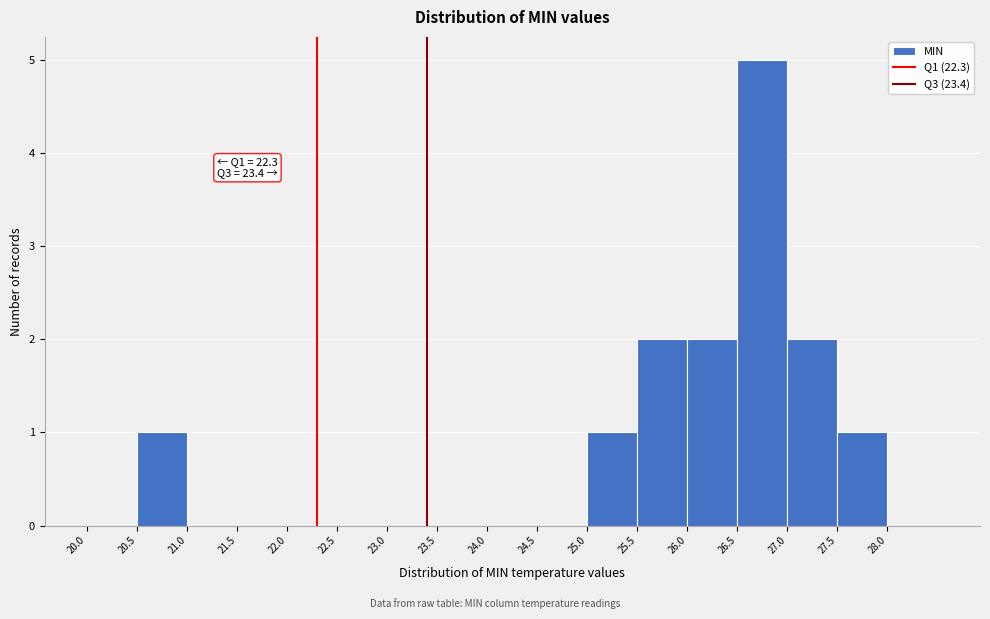

Over which range of the x-axis is the bar tallest?

26.5 to 27.0